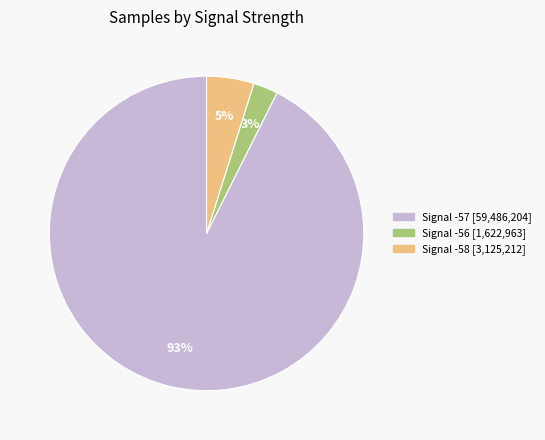

To the nearest percent, what is the average slice percentage?

33%